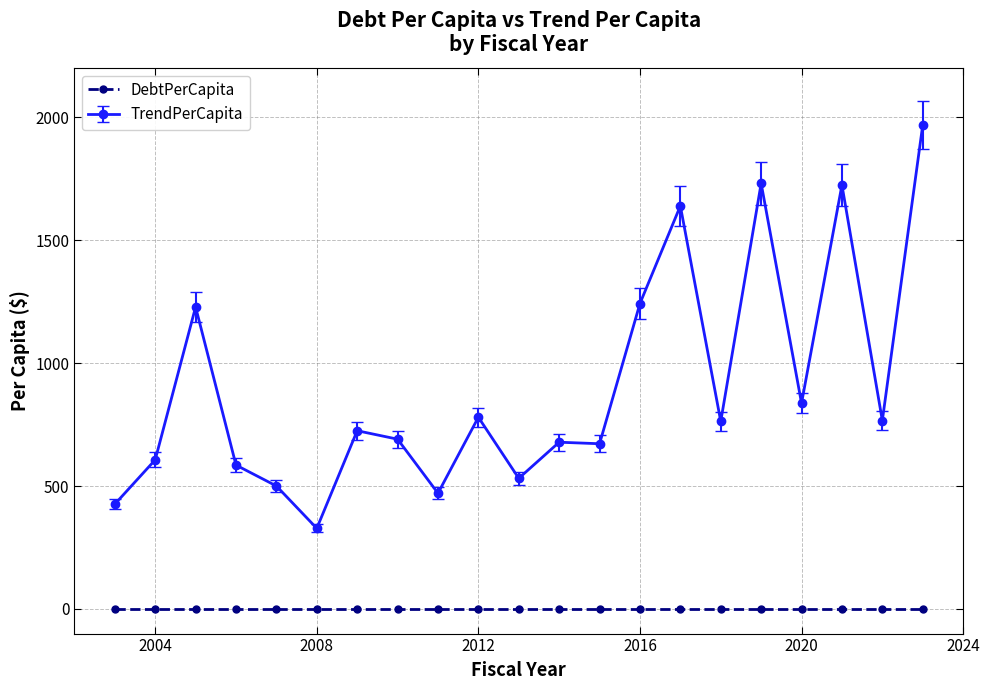

What is the value of the TrendPerCapita point at the 1st from the left?

426.4